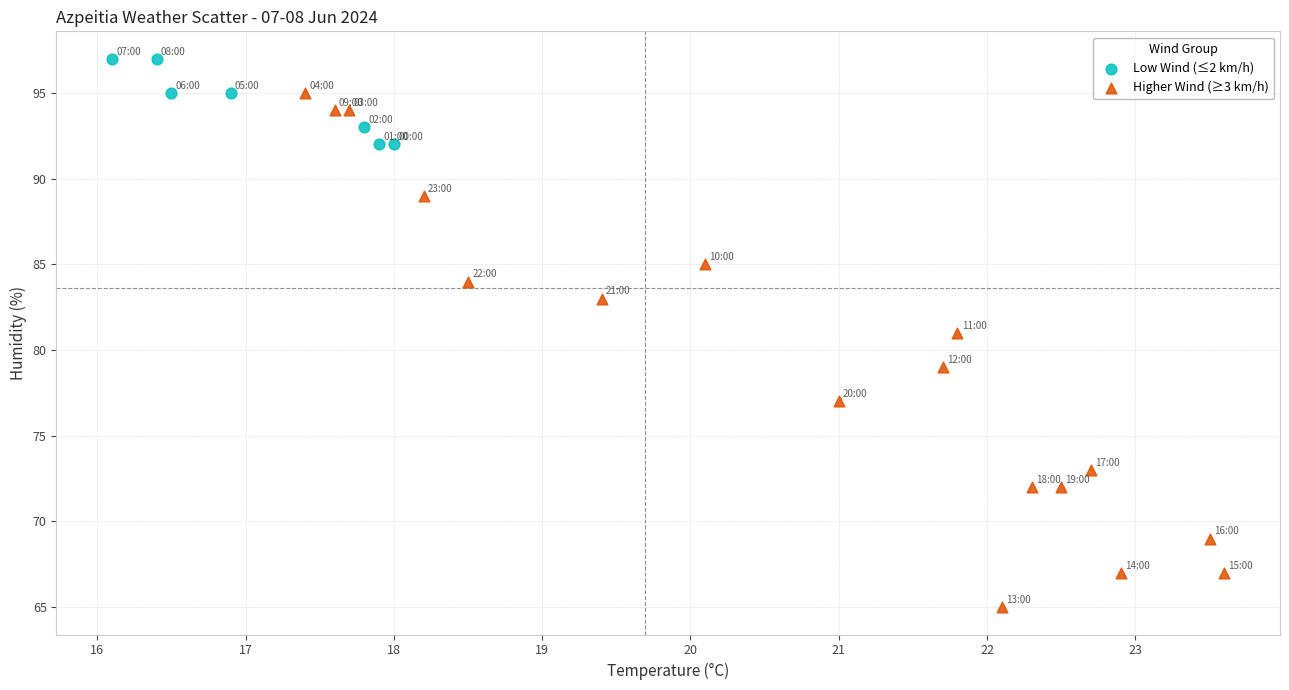

Which series reaches the maximum Y coordinate?

Low Wind (≤2 km/h)